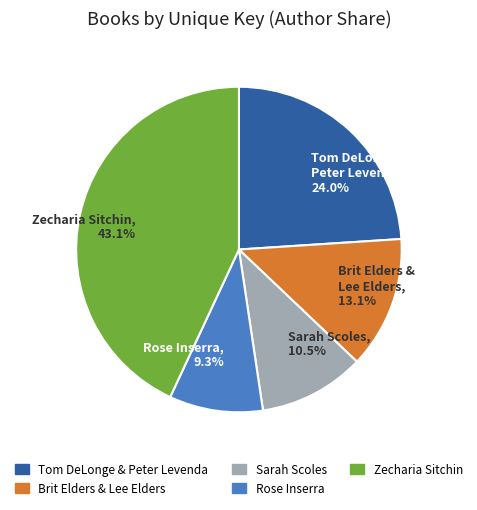

Which has a higher value, Tom DeLonge & Peter Levenda, 24.0% or Brit Elders & Lee Elders, 13.1%?

Tom DeLonge & Peter Levenda, 24.0%